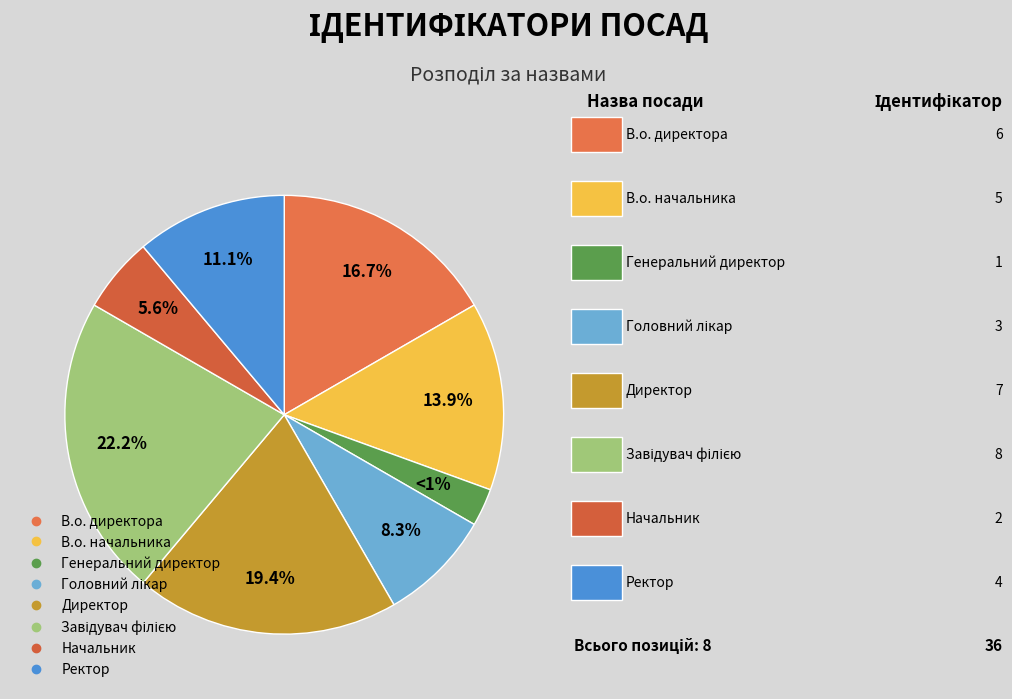

Which slice is the largest?

Завідувач філією